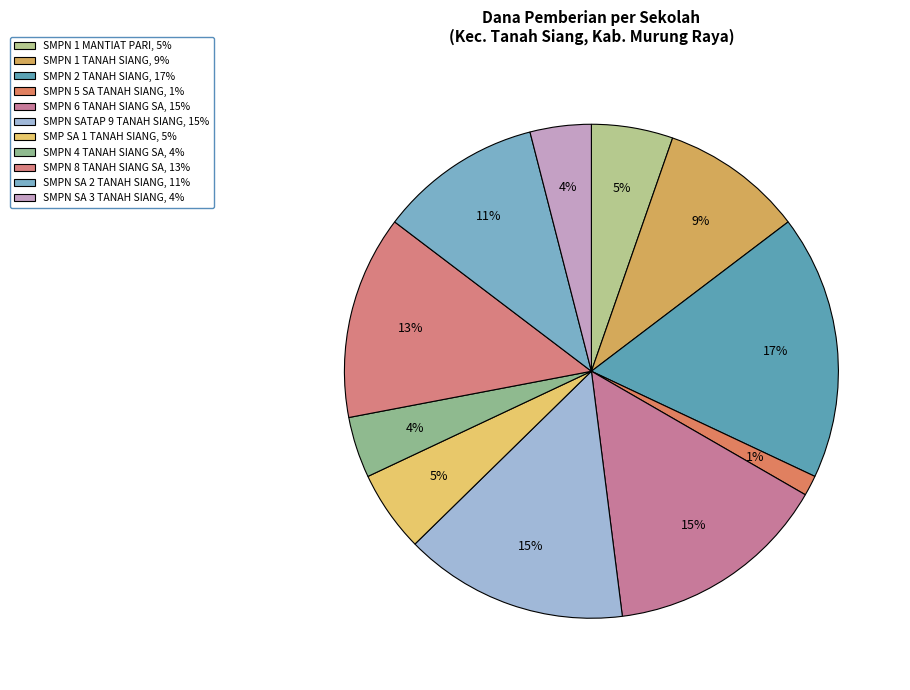

Which slice is the largest?

SMP NEGERI 2 TANAH SIANG